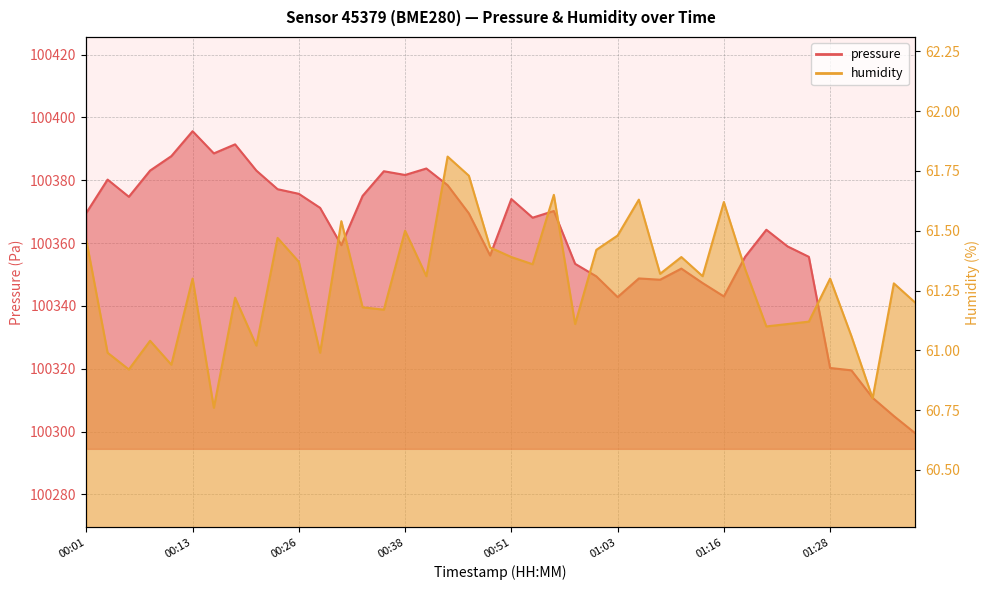

List the labels in order of pressure value, smallest first.

01:38, 01:36, 01:33, 01:31, 01:28, 01:03, 01:16, 01:13, 01:08, 01:06, 01:01, 01:11, 00:58, 01:18, 01:26, 00:48, 01:23, 00:31, 01:21, 00:53, 00:46, 00:01, 00:55, 00:28, 00:51, 00:06, 00:33, 00:26, 00:23, 00:43, 00:04, 00:38, 00:36, 00:08, 00:21, 00:41, 00:11, 00:16, 00:18, 00:13